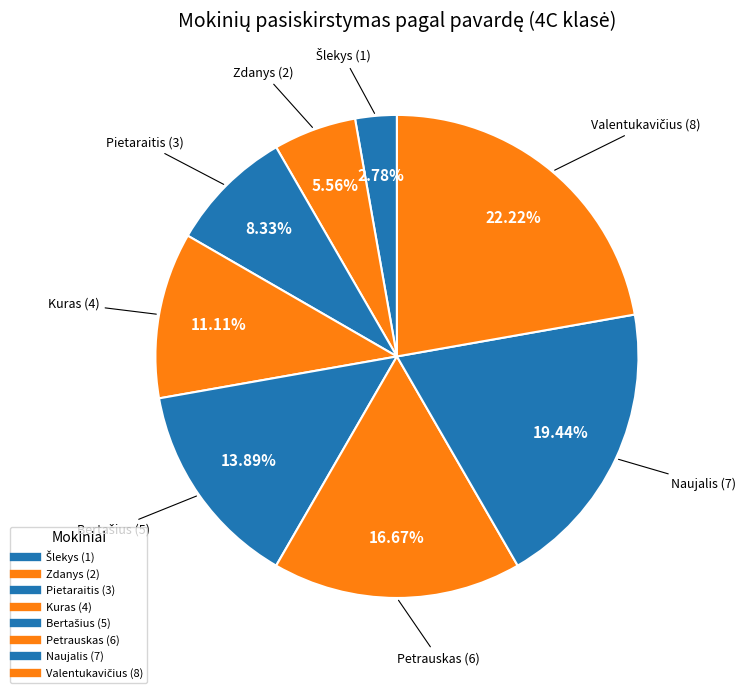

Rank the categories by value from lowest to highest.

Šlekys, Zdanys, Pietaraitis, Kuras, Bertašius, Petrauskas, Naujalis, Valentukavičius